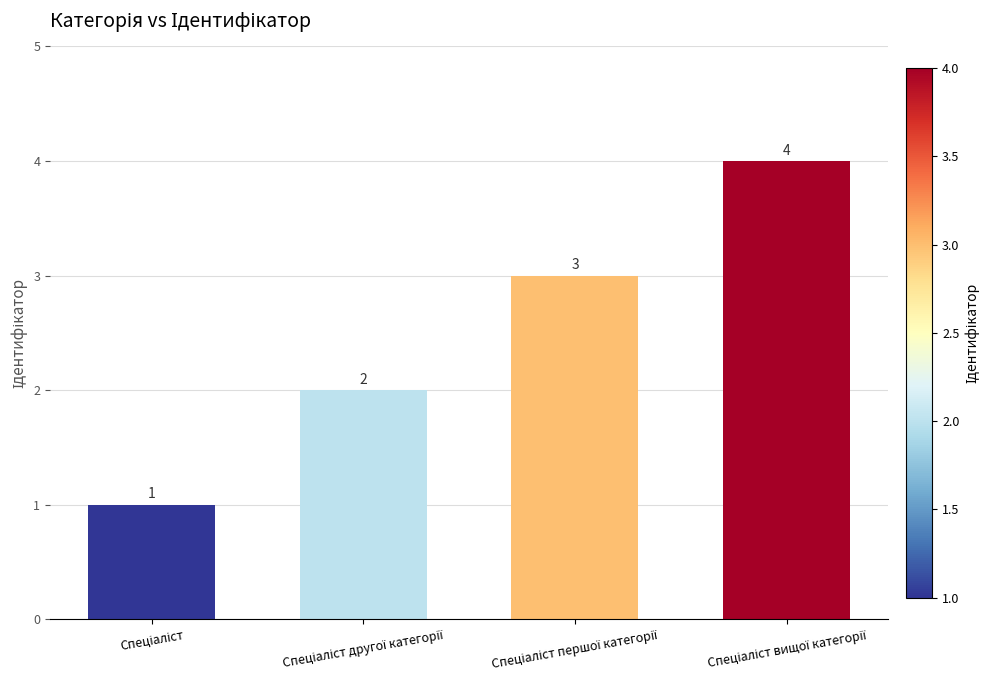

How many values are between 2 and 4?

3